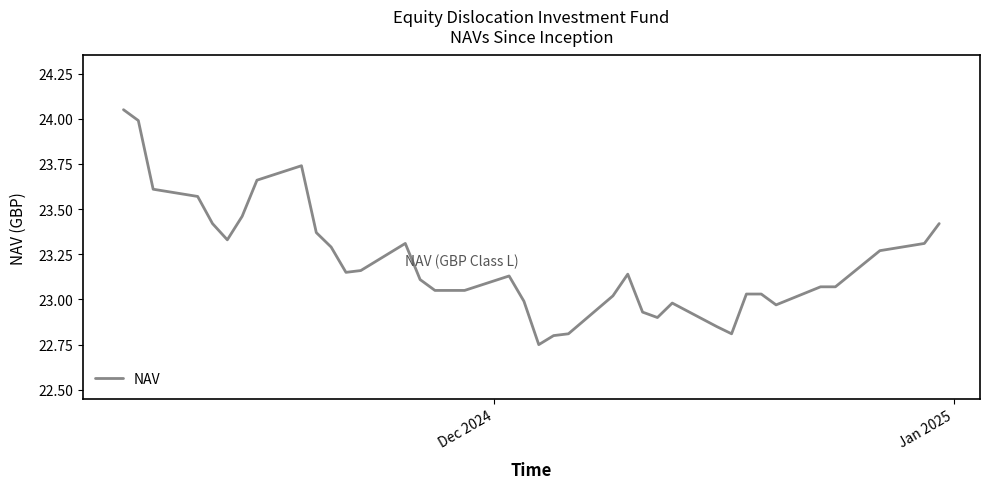

What is the difference between the maximum and minimum values?

1.3